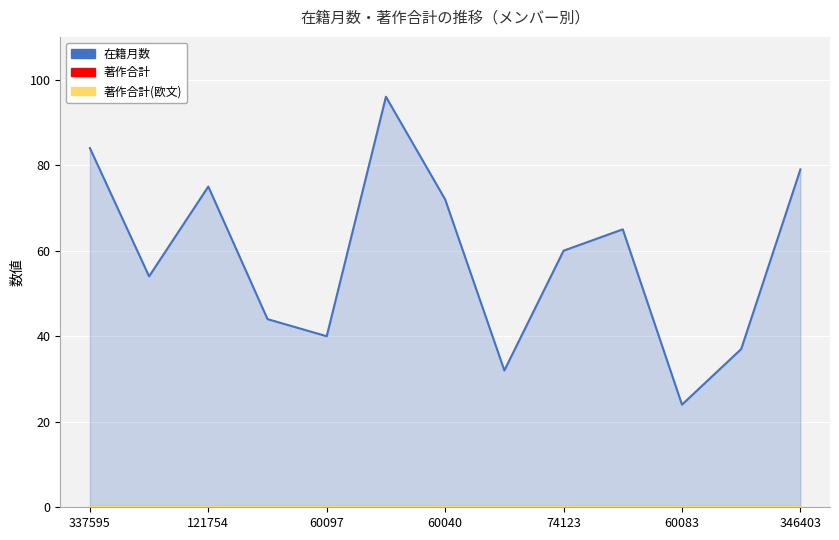

Which has a higher value, 7 or 337595?

337595